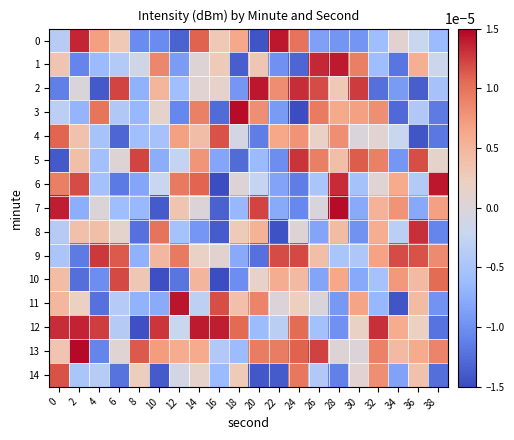

Rank the series at 8 from lowest to highest value.

12, 8, 0, 6, 9, 2, 11, 3, 7, 4, 1, 14, 10, 13, 5